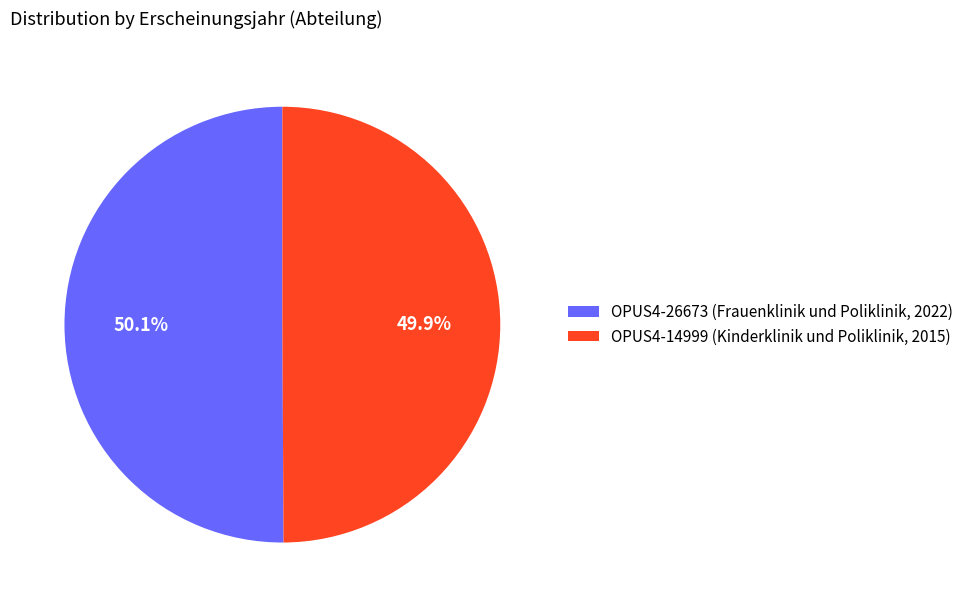

Does any single category account for the majority?

Yes